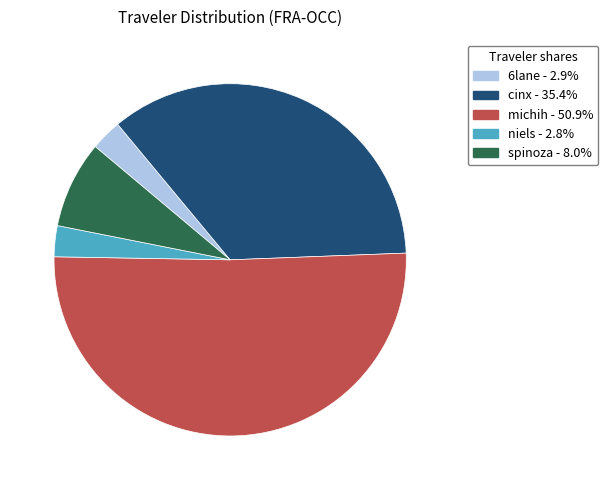

Is there a majority slice in this chart?

Yes